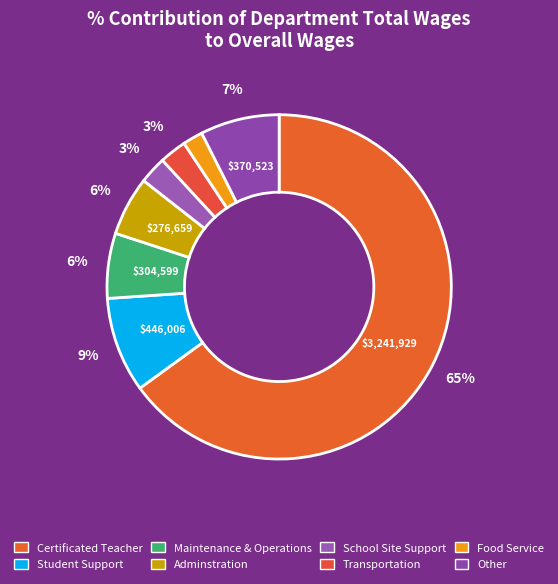

Is there any slice that represents more than half of the pie?

Yes